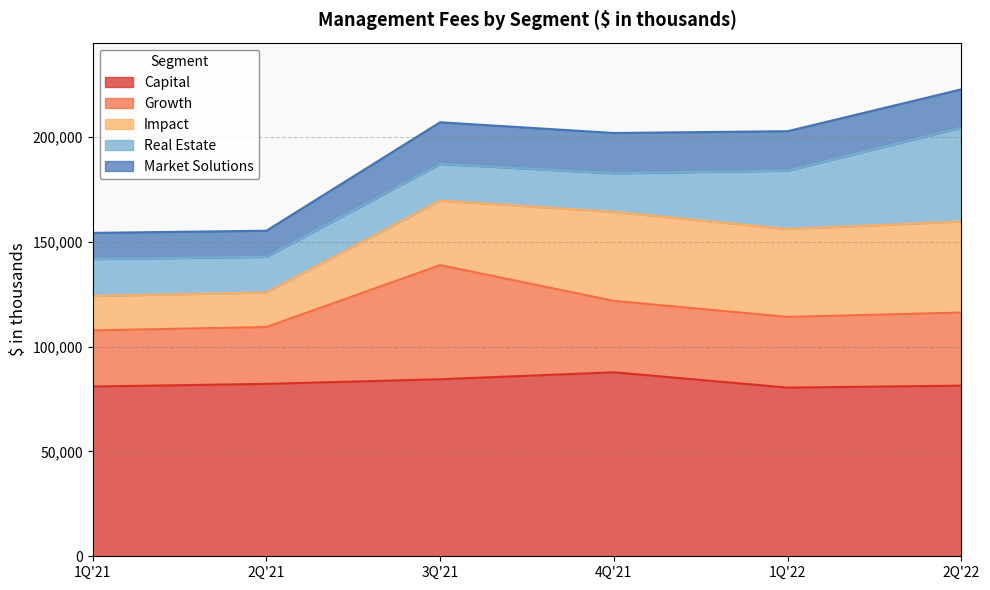

How many values in the Market Solutions series are below 18822?

3